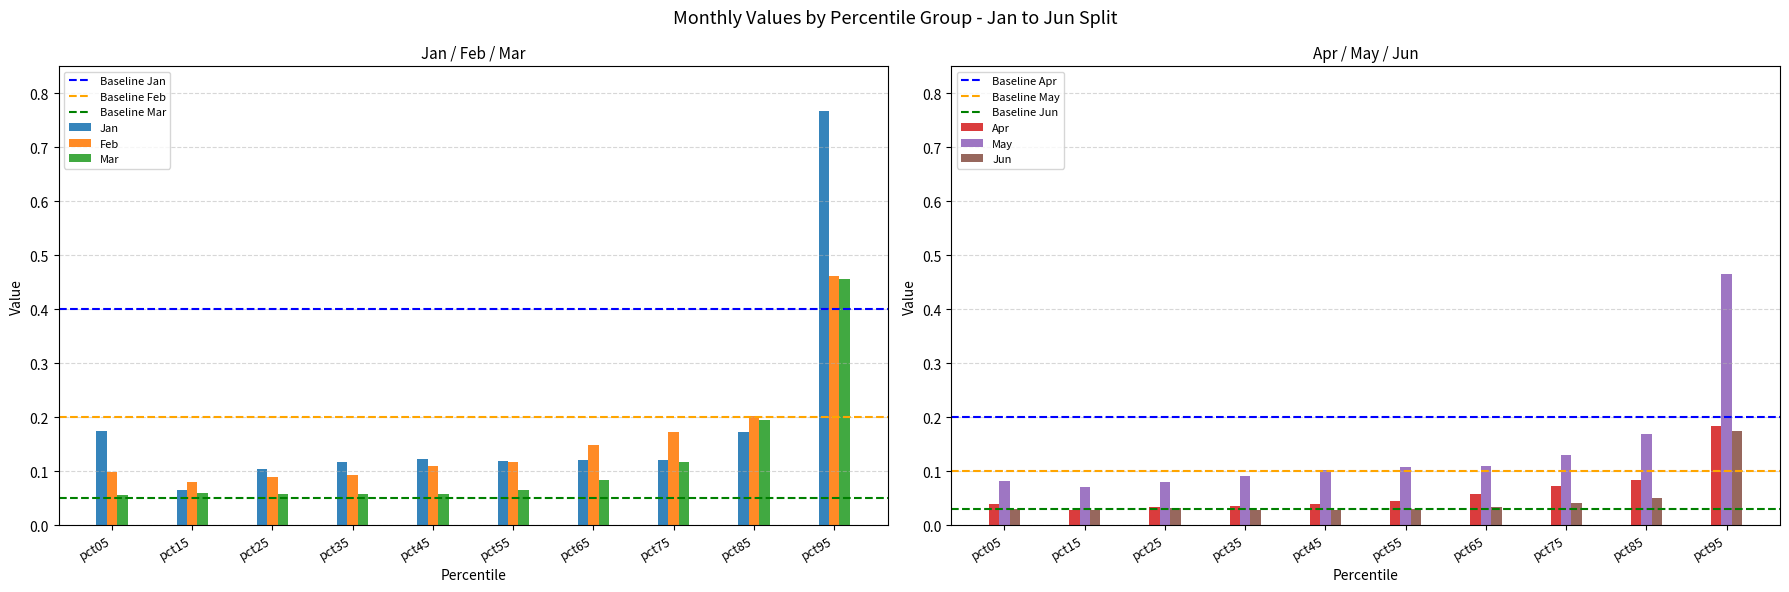

Which series changed the most between pct05 and pct65?

Jan